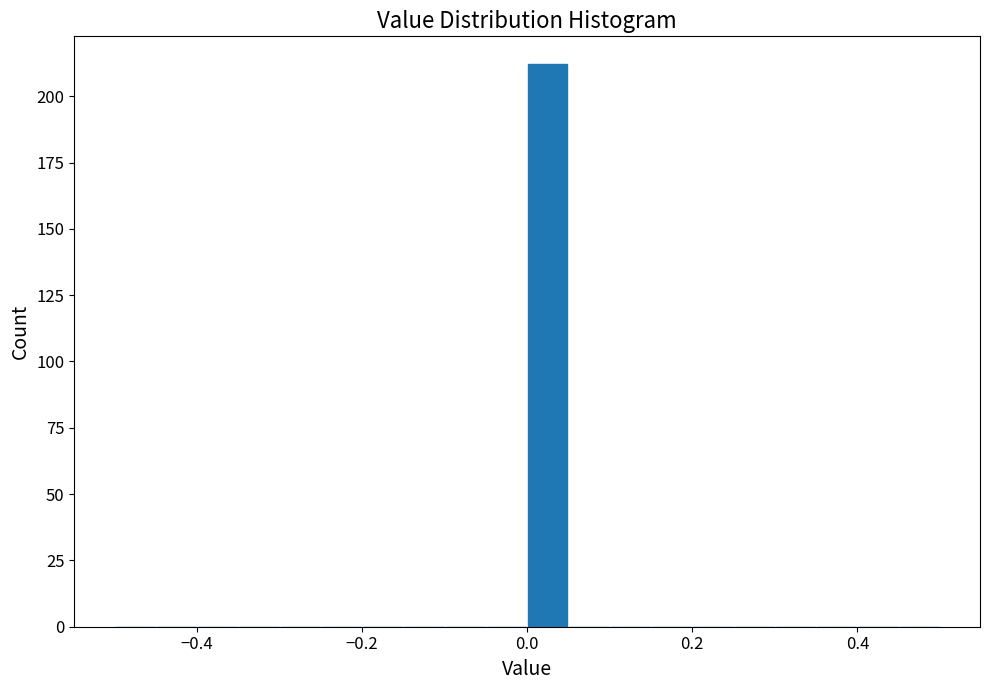

Around what value on the x-axis is the tallest bar? Give the approximate position of its centre, as read against the axis.

0.02